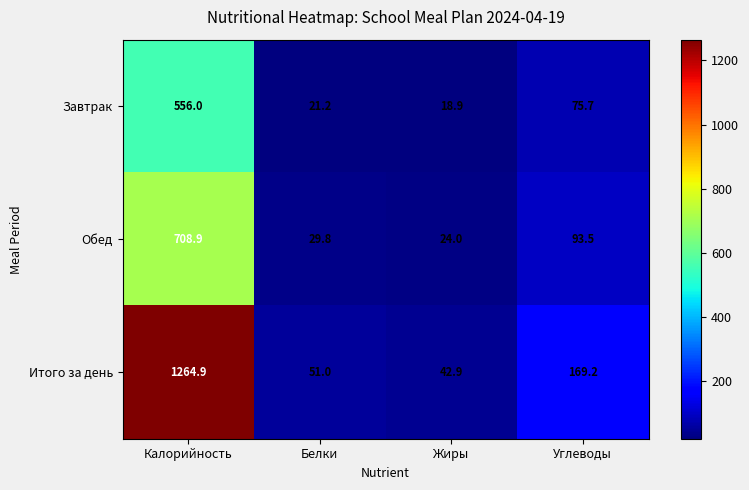

Reading left to right, extract all data points from this chart.

Завтрак: 556.0	21.2	18.9	75.7
Обед: 708.9	29.8	24.0	93.5
Итого за день: 1264.9	51.0	42.9	169.2